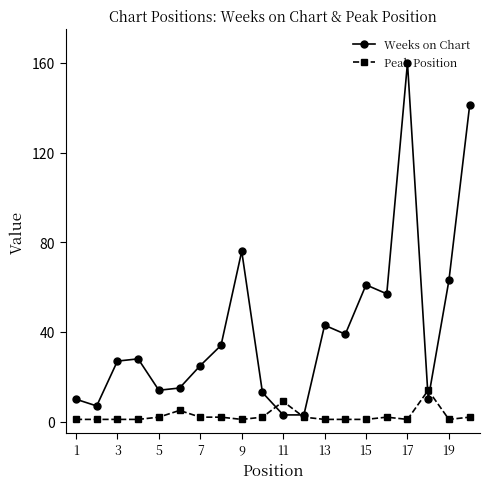

Which series has the largest range (max minus min)?

Weeks on Chart